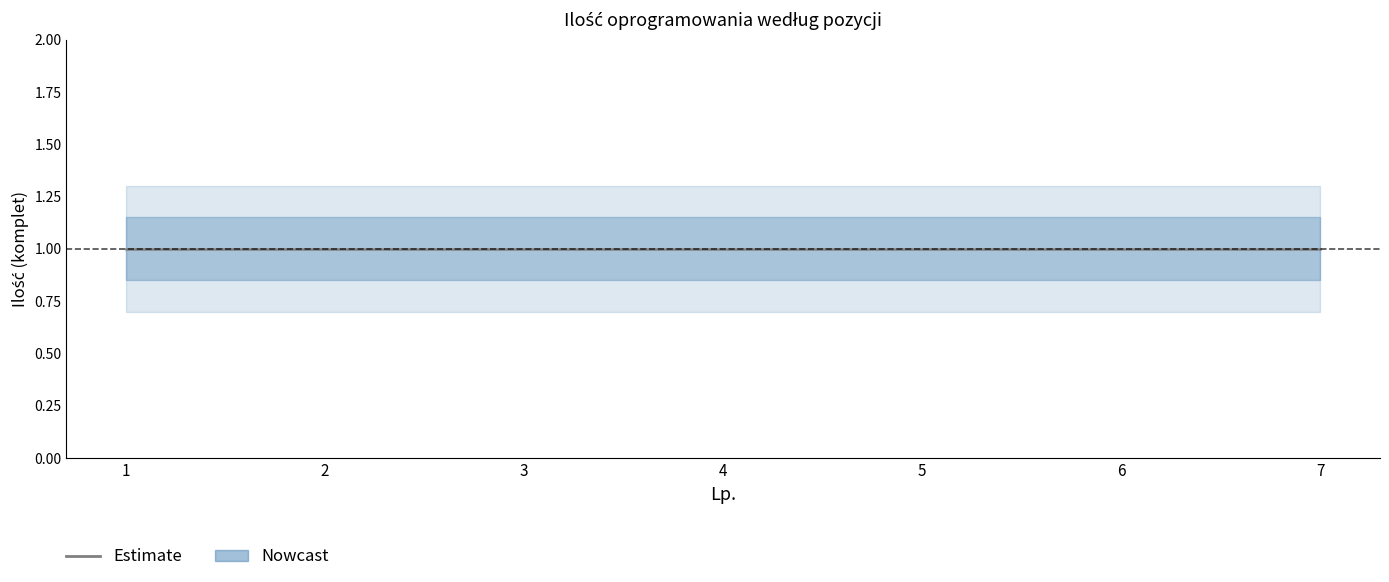

Reading left to right, extract all data points from this chart.

ilość: 1.0	1.0	1.0	1.0	1.0	1.0	1.0
ilość_upper: 1.3	1.3	1.3	1.3	1.3	1.3	1.3
ilość_lower: 0.7	0.7	0.7	0.7	0.7	0.7	0.7